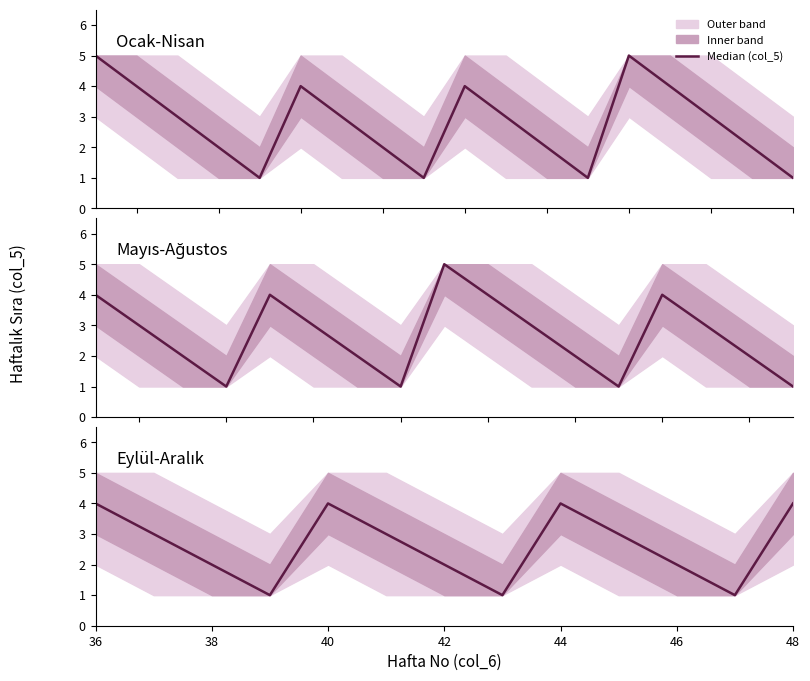

What is the difference between the second highest and second lowest values?

3